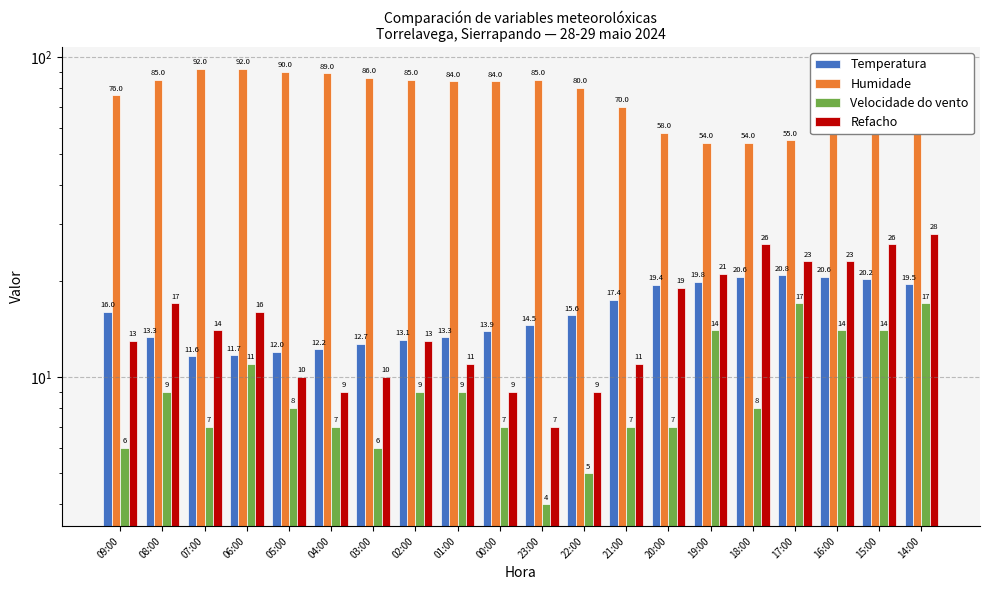

What is the label of the 17th bar from the right?

06:00